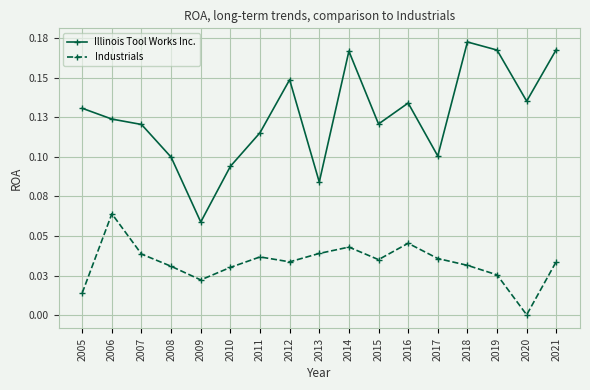

Is this an area chart (filled region under the line)?

No